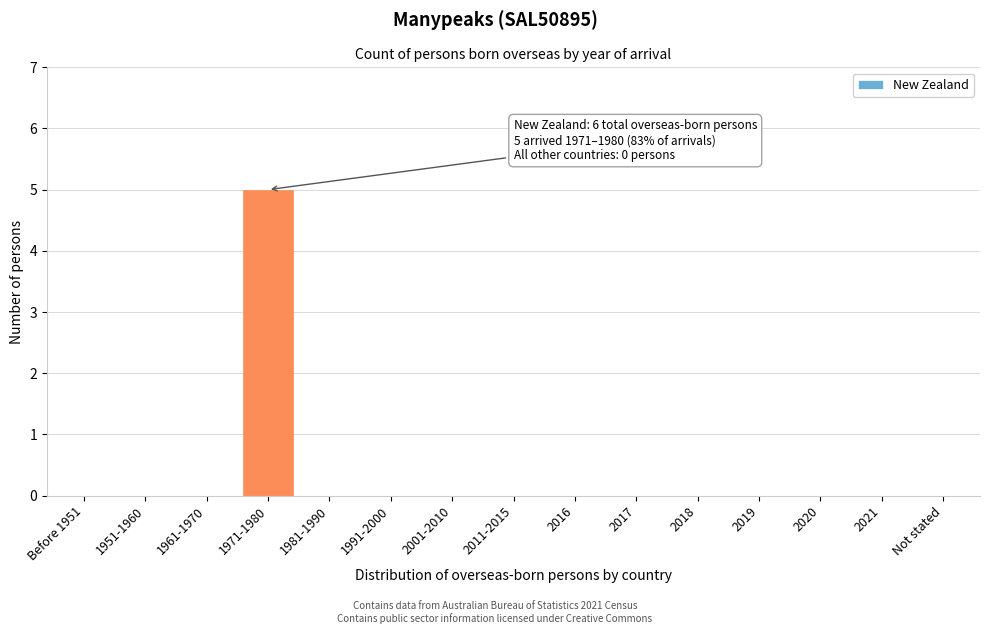

Reading left to right, extract all data points from this chart.

Before 1951=0	1951-1960=0	1961-1970=0	1971-1980=5	1981-1990=0	1991-2000=0	2001-2010=0	2011-2015=0	2016=0	2017=0	2018=0	2019=0	2020=0	2021=0	Not stated=0